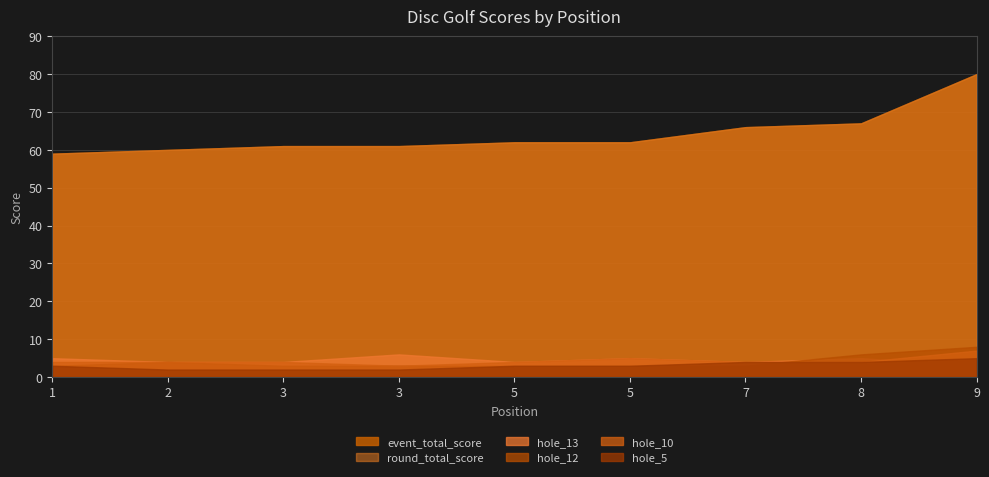

What is the average value of the hole_10 series?

4